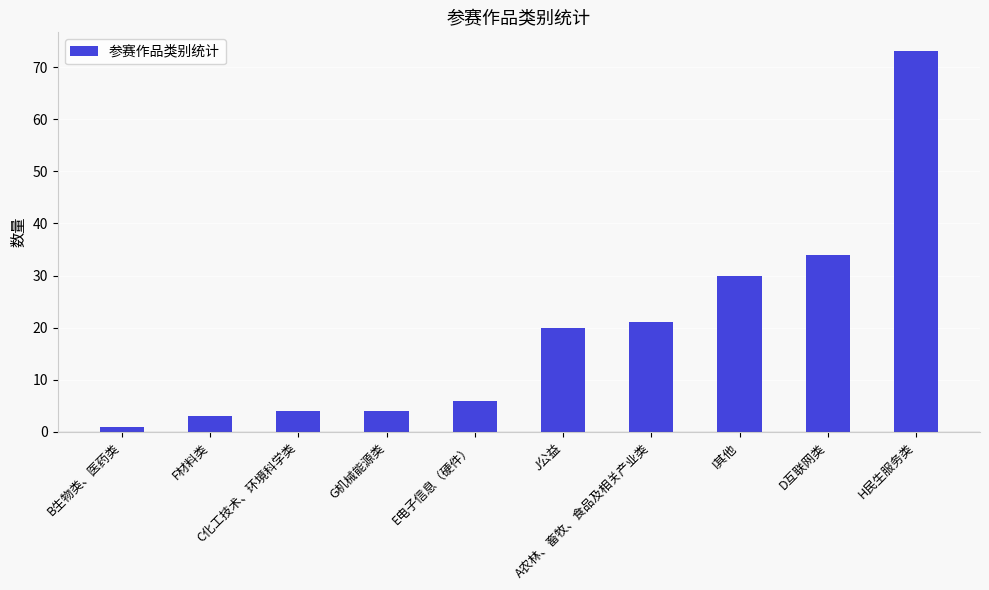

What is the smallest value displayed?

1